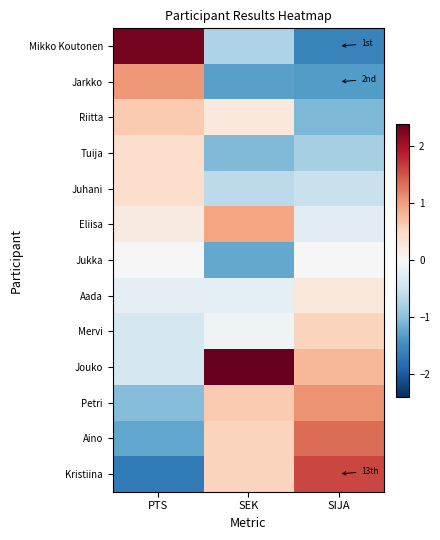

At which category is the sum across all series the highest?

SEK